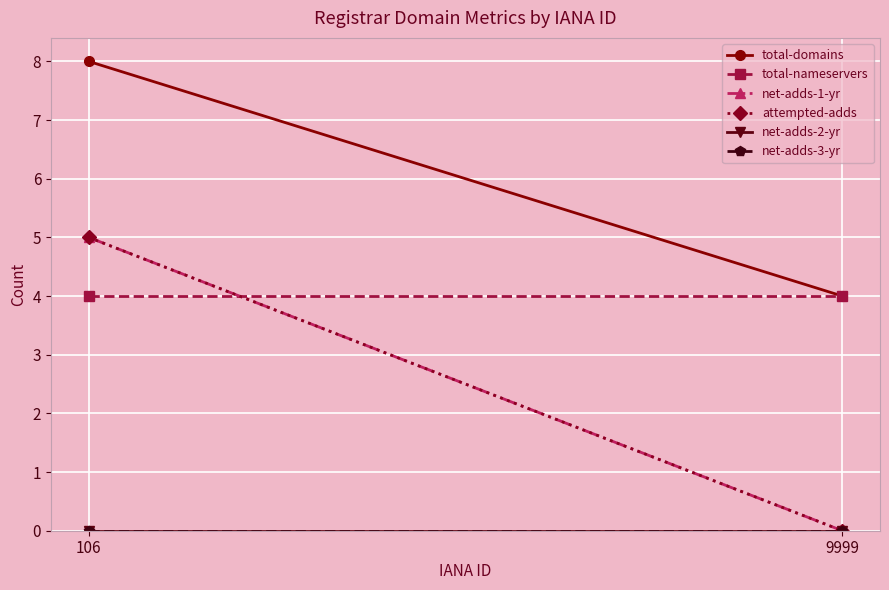

Reading left to right, extract all data points from this chart.

total-domains: 106=8	9999=4
total-nameservers: 106=4	9999=4
net-adds-1-yr: 106=5	9999=0
attempted-adds: 106=5	9999=0
net-adds-2-yr: 106=0	9999=0
net-adds-3-yr: 106=0	9999=0